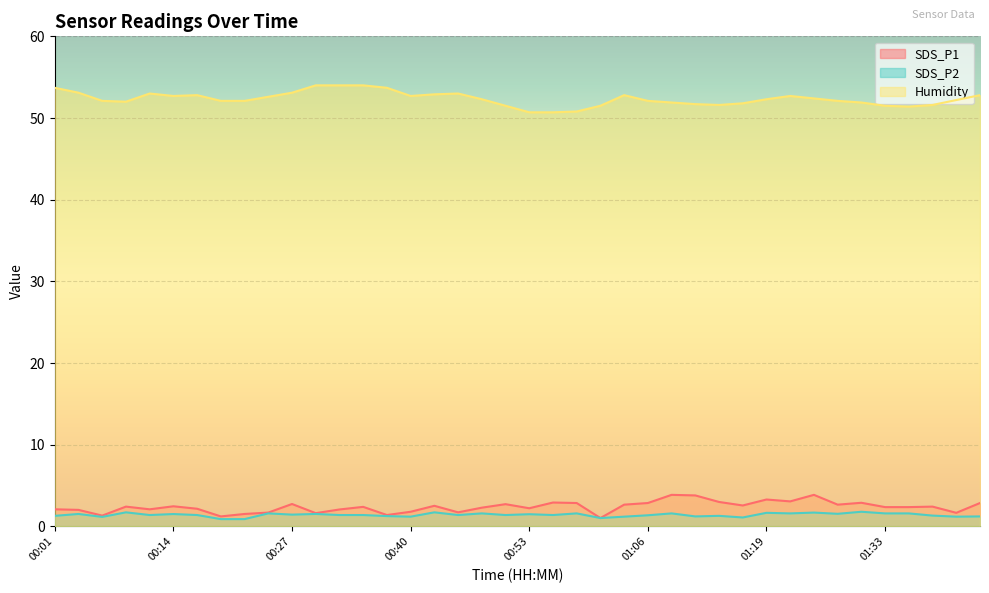

What are all the series names shown in the legend?

SDS_P1, SDS_P2, Humidity